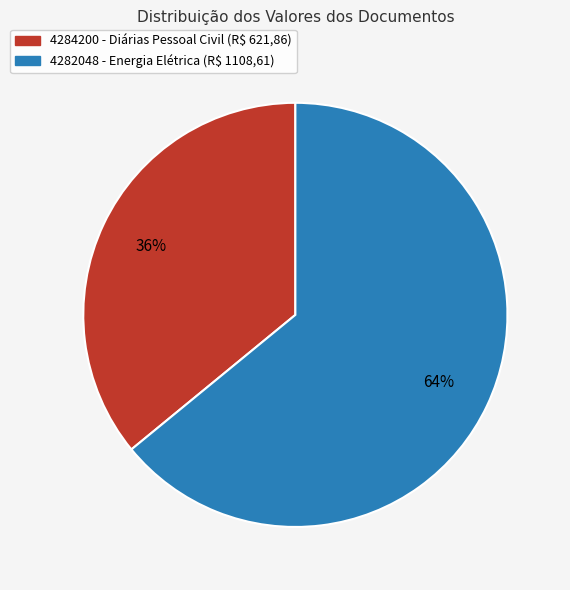

What is the ratio of the value at 4282048 to the value at 4284200?

1.8